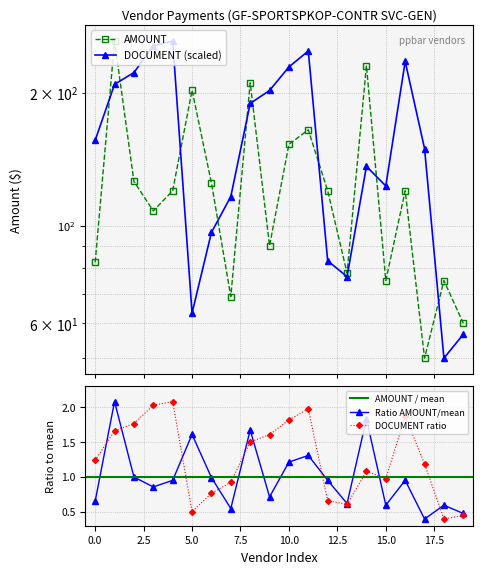

How many interior local valleys does the Ratio AMOUNT/mean series have?

6